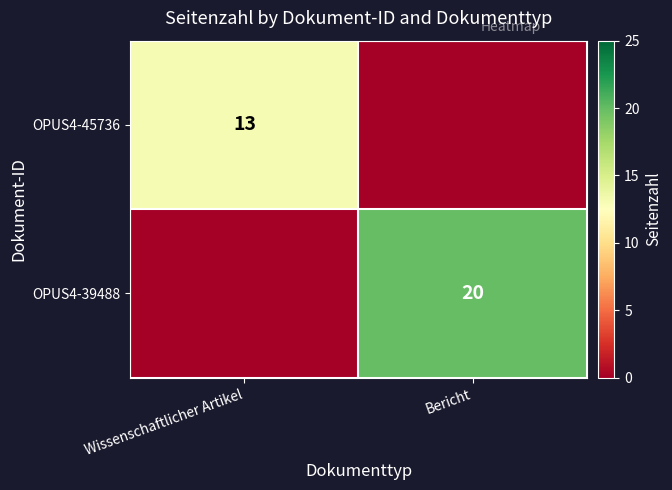

True or false: OPUS4-45736 has a value of 13 at Wissenschaftlicher Artikel.

True